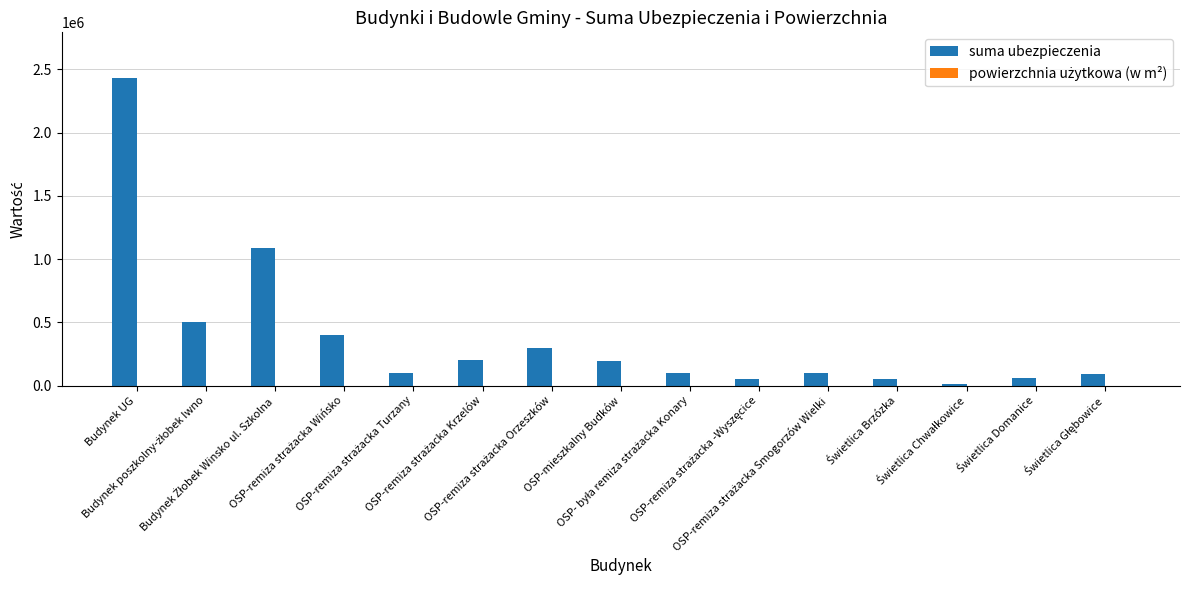

What is the maximum value for suma ubezpieczenia?

2429000.0